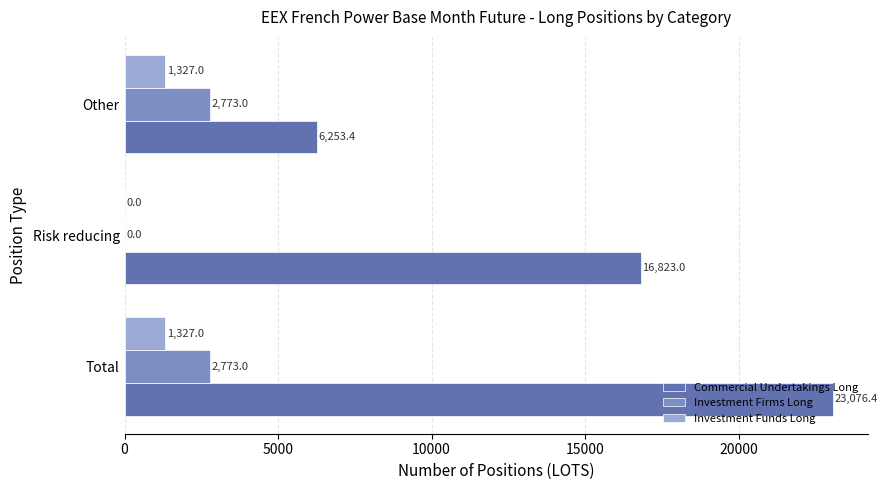

How many series are shown in this chart?

3